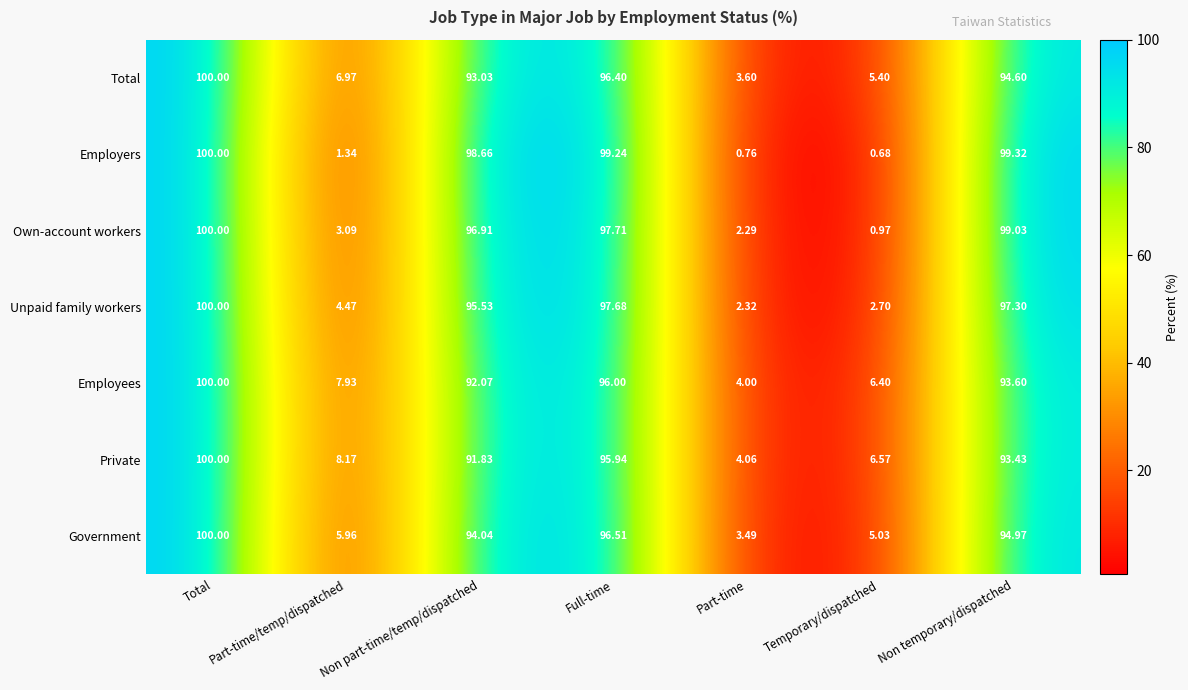

How many values in the Employees series are below 92?

3